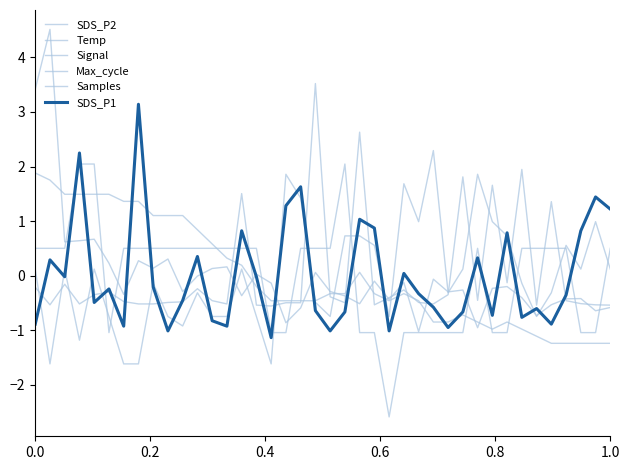

List the series in order of their peak value, highest first.

Samples, Max_cycle, SDS_P1, SDS_P2, Signal, Temp